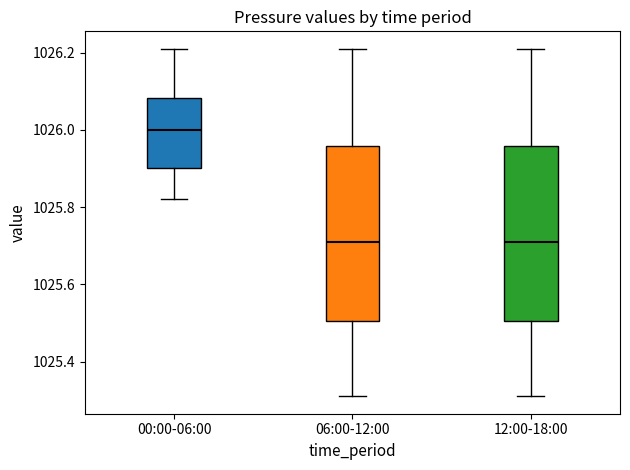

Reading left to right, read every box against the y-axis: the position of its median line, the range the box covers, and the ends of its whiskers. The values are not printed on the chart, so give them approximately, as read against the axis.

00:00-06:00: median 1026.00, box 1025.90 to 1026.08, whiskers 1025.82 to 1026.22
06:00-12:00: median 1025.72, box 1025.50 to 1025.96, whiskers 1025.32 to 1026.22
12:00-18:00: median 1025.72, box 1025.50 to 1025.96, whiskers 1025.32 to 1026.22